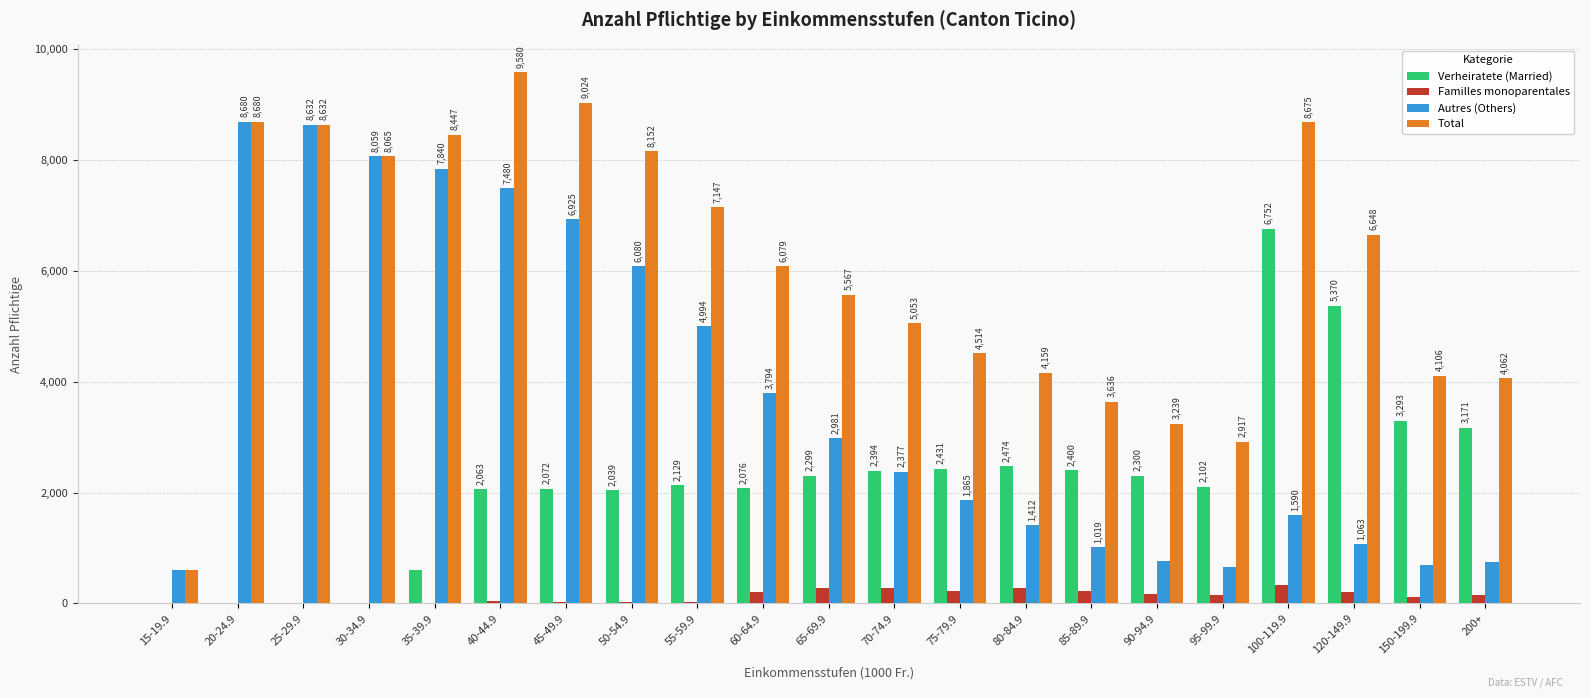

Is it true that Total equals 5053 at 70-74.9?

True